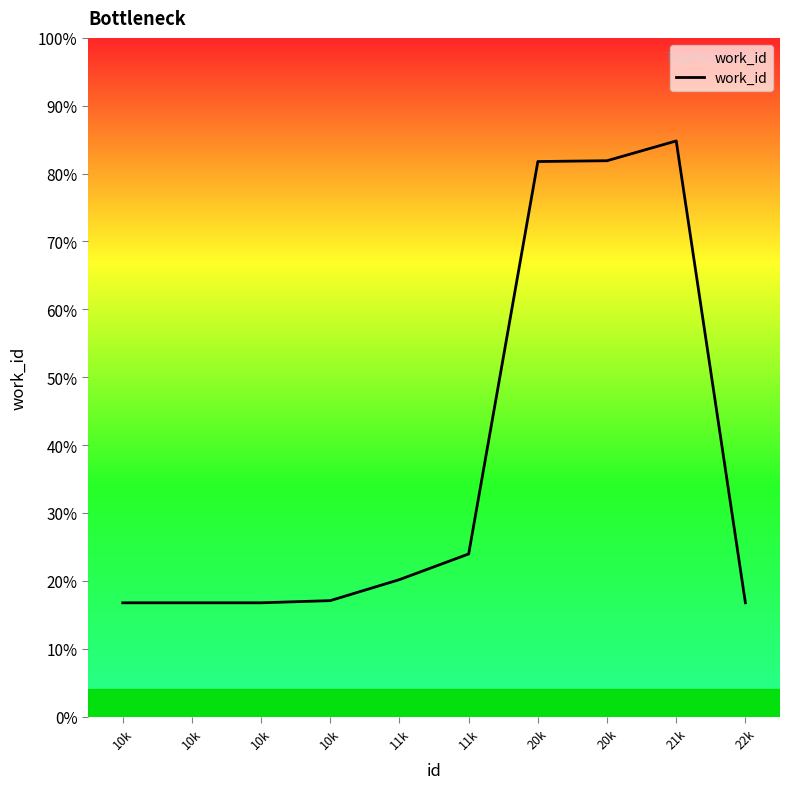

What is the ratio of the value at 11k to the value at 20k?

0.6